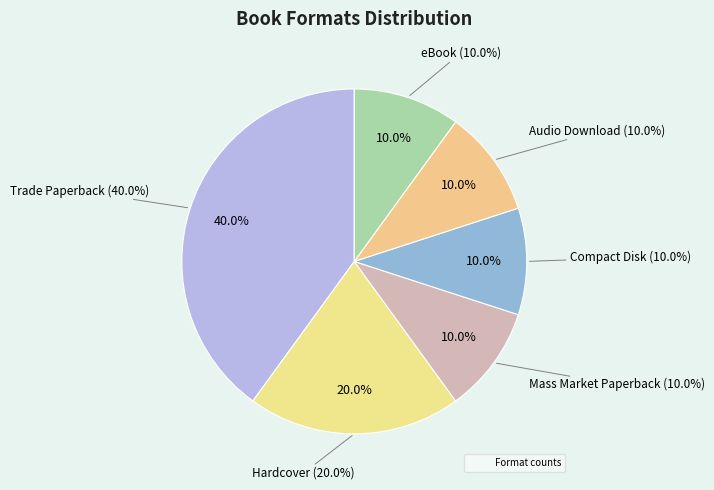

What is the largest slice in the pie chart?

Trade Paperback